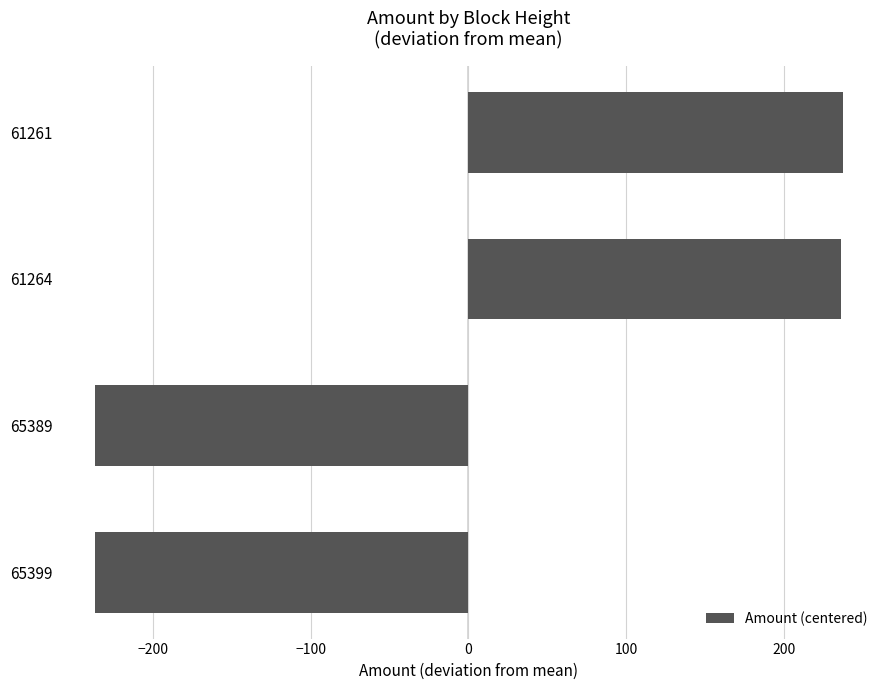

The chart shows a value of -236.8 at 65399. True or false?

True